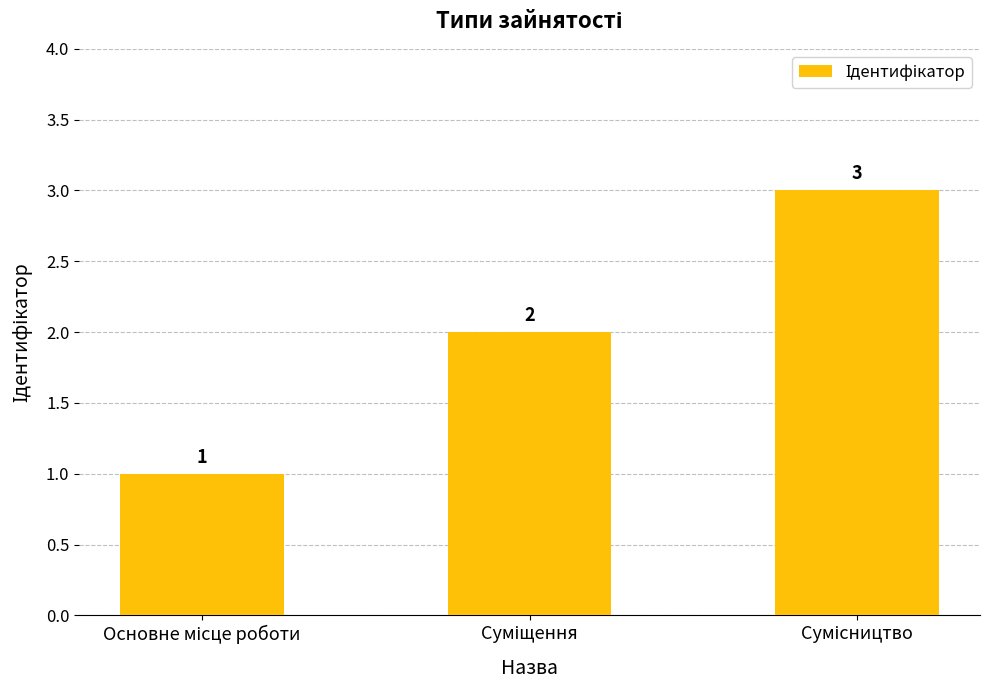

What is the difference between the maximum and minimum values?

2